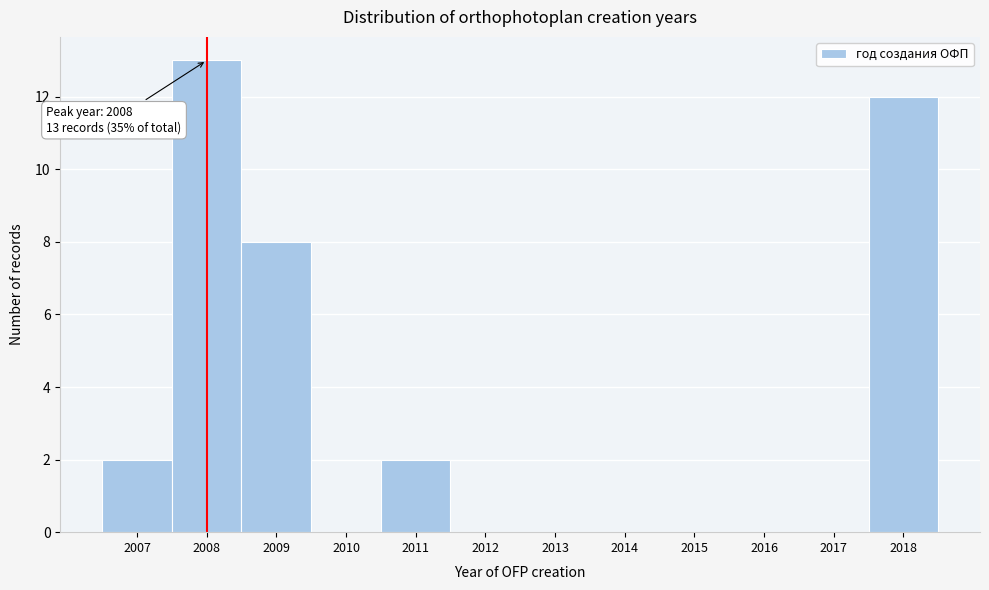

Between 2017 and 2018, which is larger?

2018